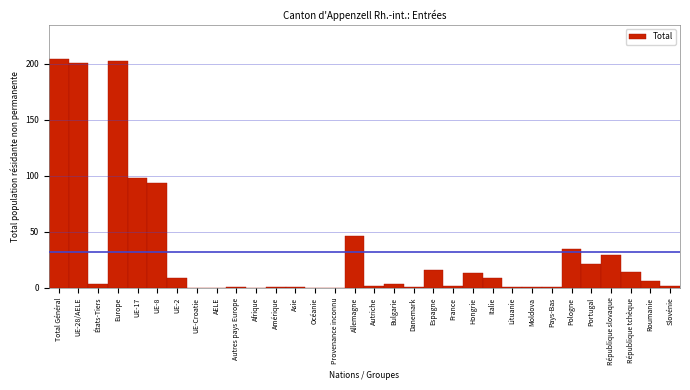

At which label is the value closest to 102?

UE-17